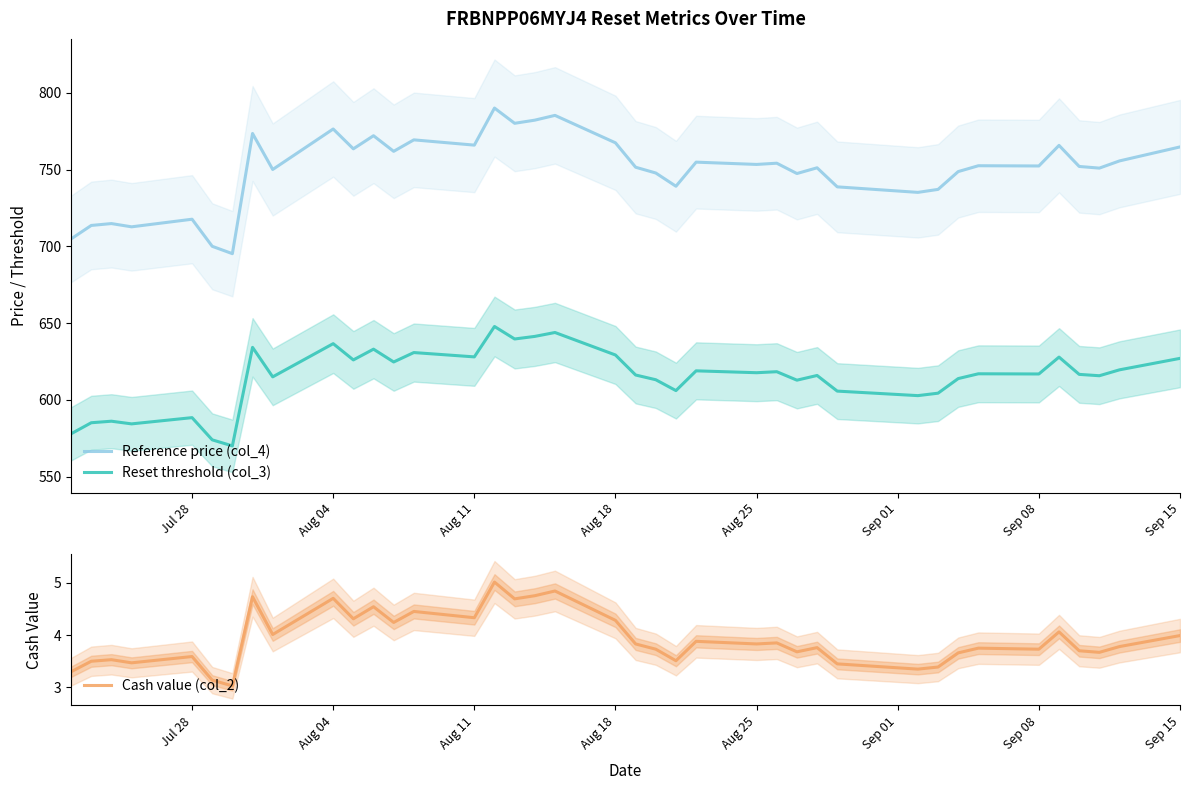

The Reference price (col_4) series shows 515.4 at 35. True or false?

False